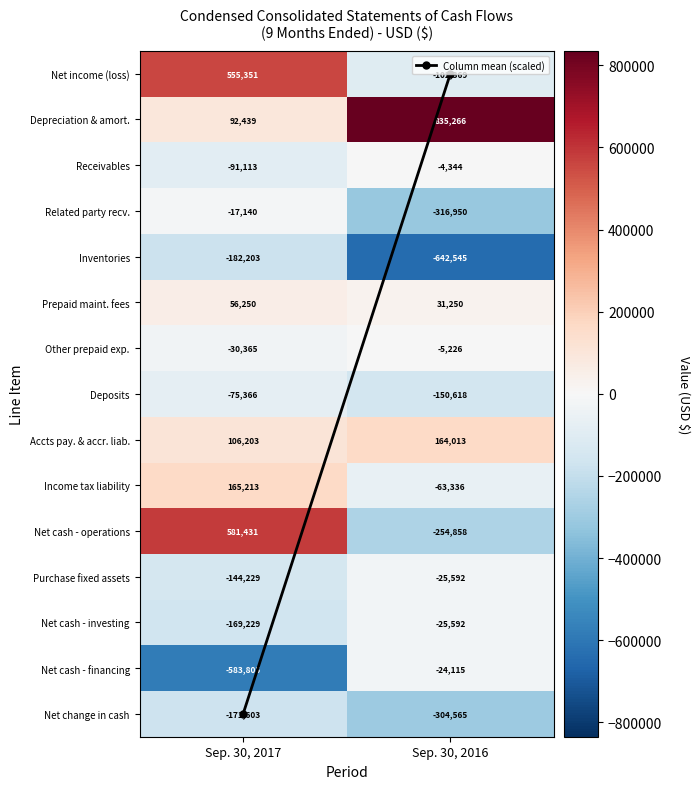

What is the total value across all series at Sep. 30, 2017?

91834